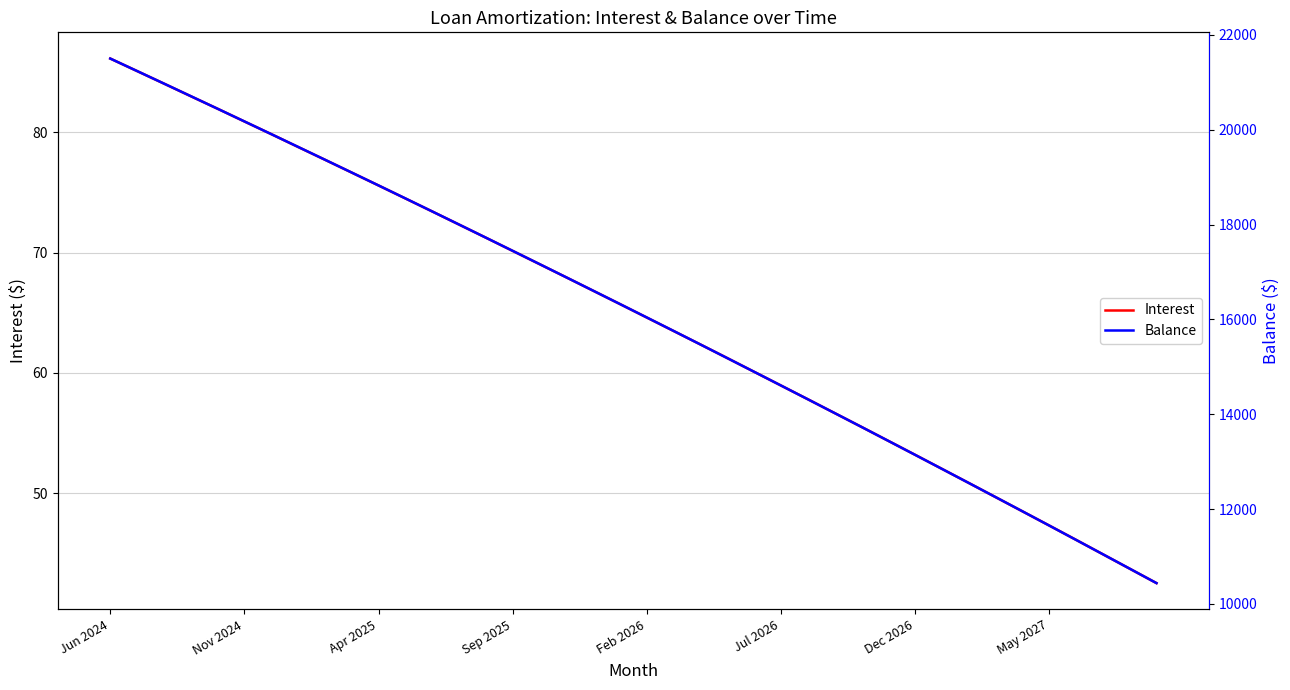

Is this an area chart (filled region under the line)?

No